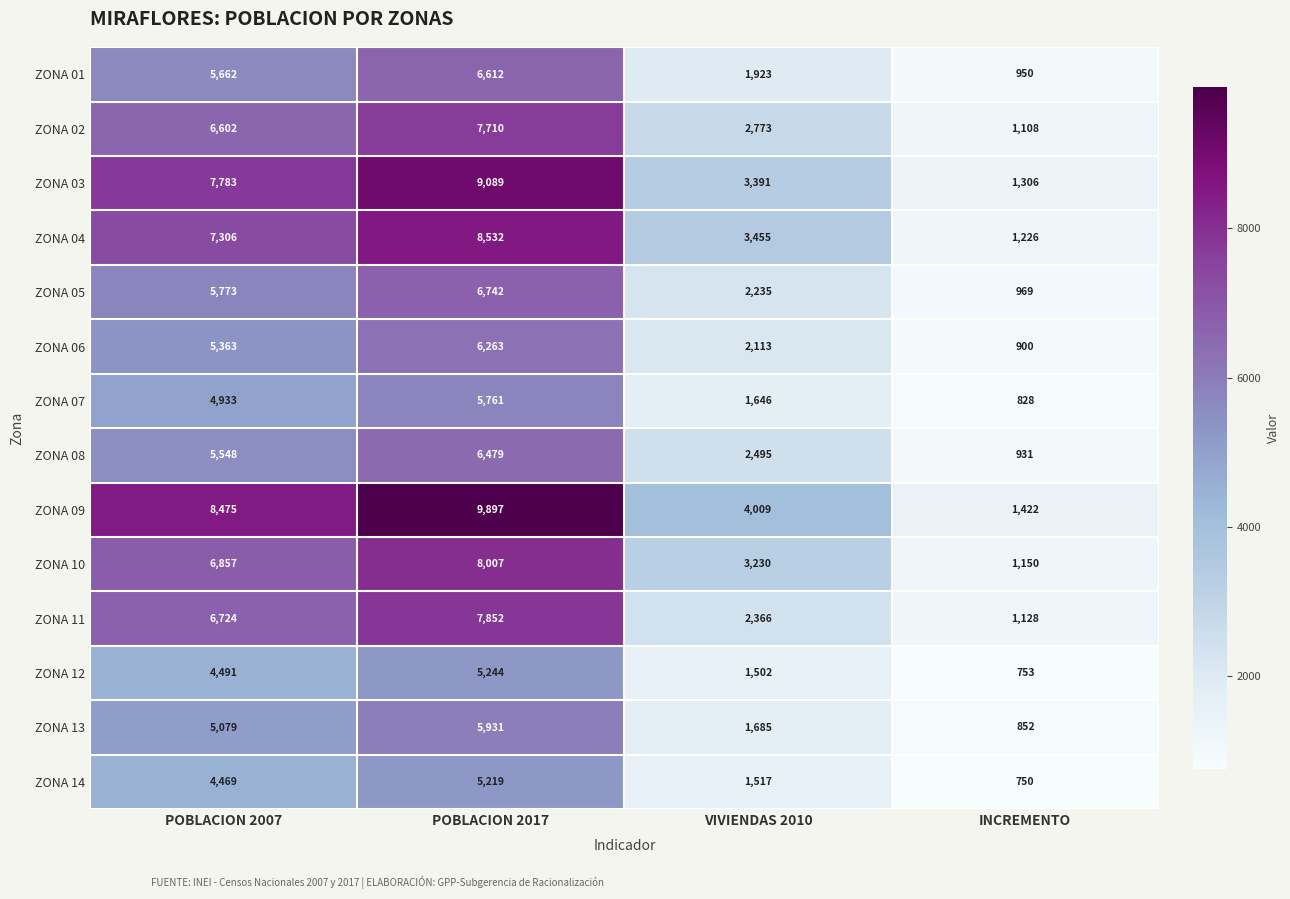

At INCREMENTO, list the series in order from smallest to largest.

ZONA 14, ZONA 12, ZONA 07, ZONA 13, ZONA 06, ZONA 08, ZONA 01, ZONA 05, ZONA 02, ZONA 11, ZONA 10, ZONA 04, ZONA 03, ZONA 09